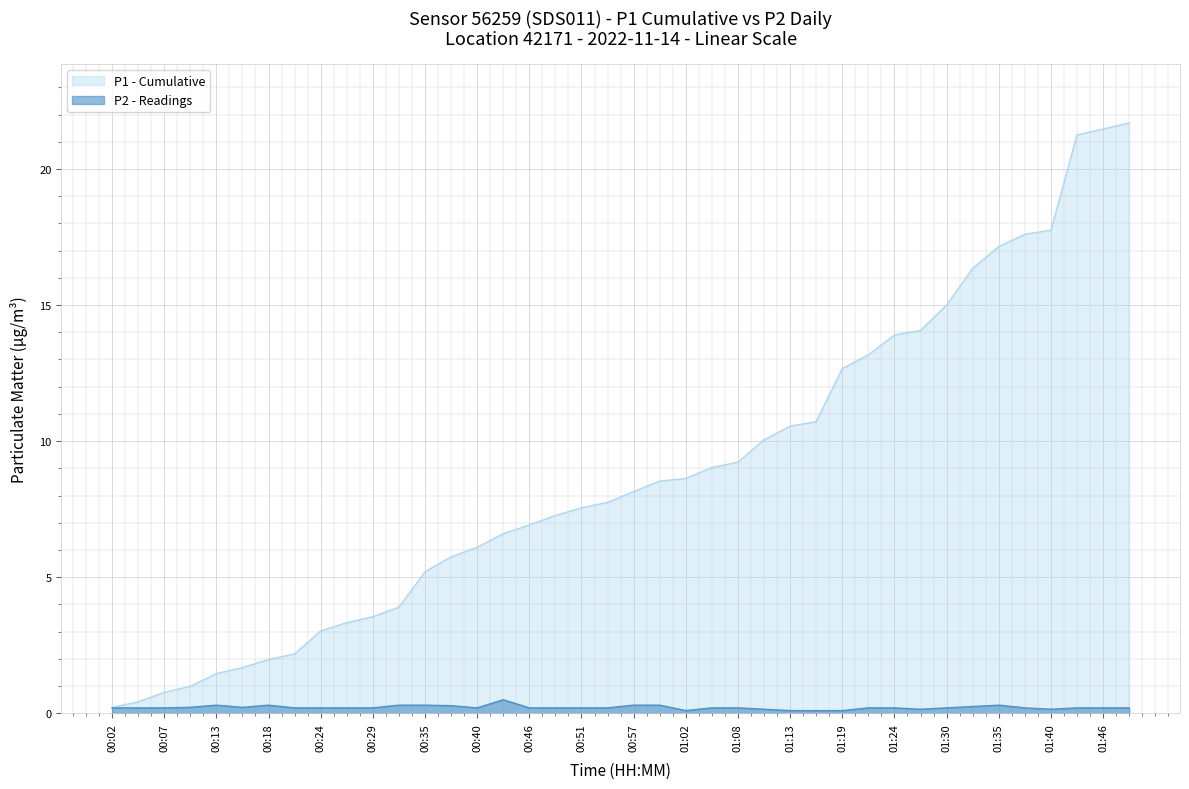

The chart shows a value of 0.3 at 00:18. True or false?

True